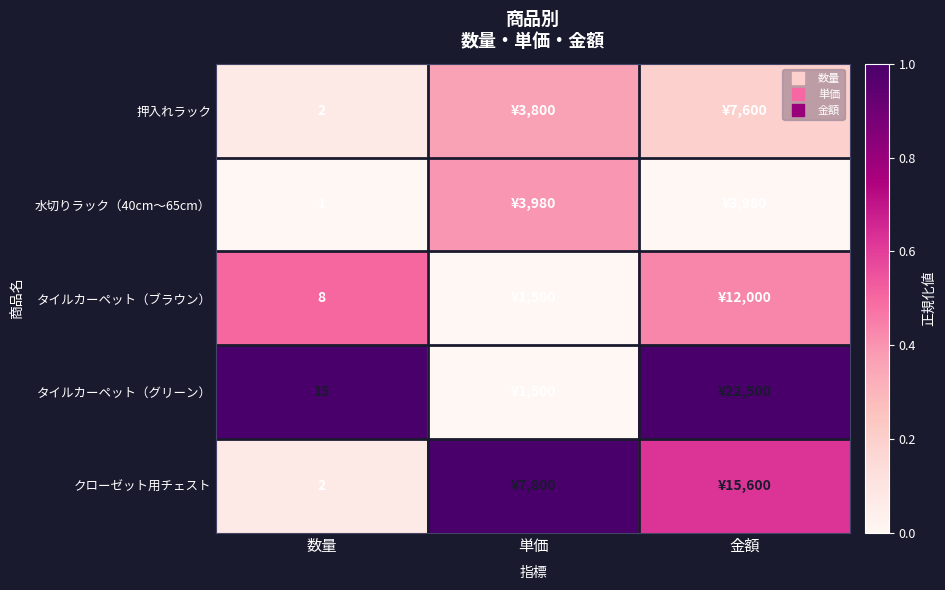

Count the number of data series in this chart.

5